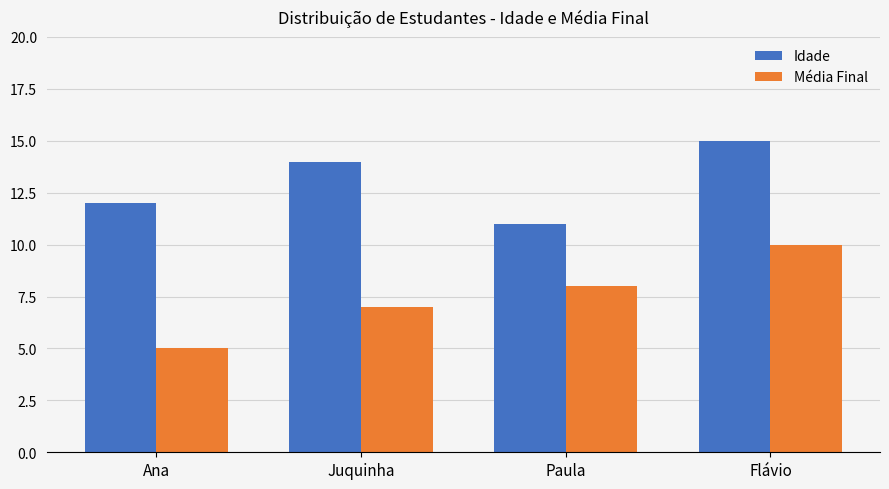

At which category is the sum across all series the highest?

Flávio